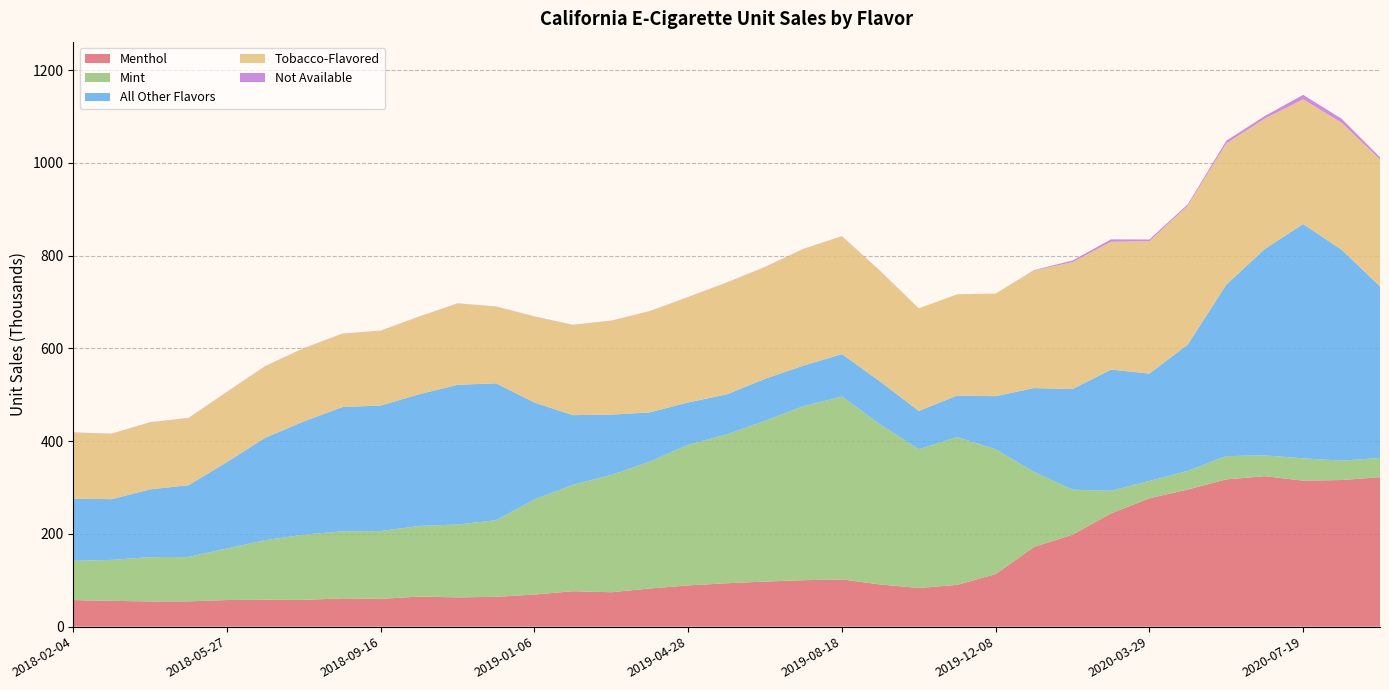

Reading left to right, extract all data points from this chart.

Menthol: 2018-02-04=57.2	2018-03-04=55.6	2018-04-01=54.4	2018-04-29=54.5	2018-05-27=57.4	2018-06-24=57.9	2018-07-22=57.7	2018-08-19=61.0	2018-09-16=59.9	2018-10-14=64.9	2018-11-11=63.1	2018-12-09=64.3	2019-01-06=69.2	2019-02-03=76.4	2019-03-03=74.2	2019-03-31=82.3	2019-04-28=88.9	2019-05-26=93.6	2019-06-23=97.2	2019-07-21=100.2	2019-08-18=101.9	2019-09-15=90.9	2019-10-13=83.3	2019-11-10=90.0	2019-12-08=113.3	2020-01-05=171.9	2020-02-02=198.3	2020-03-01=244.1	2020-03-29=276.7	2020-04-26=295.7	2020-05-24=317.5	2020-06-21=324.4	2020-07-19=314.9	2020-08-16=316.1	2020-09-13=322.2
Mint: 2018-02-04=84.7	2018-03-04=88.3	2018-04-01=95.5	2018-04-29=95.8	2018-05-27=111.1	2018-06-24=128.6	2018-07-22=140.6	2018-08-19=144.5	2018-09-16=146.3	2018-10-14=152.2	2018-11-11=157.2	2018-12-09=165.1	2019-01-06=205.0	2019-02-03=229.5	2019-03-03=252.8	2019-03-31=273.5	2019-04-28=303.2	2019-05-26=320.8	2019-06-23=346.7	2019-07-21=375.0	2019-08-18=394.3	2019-09-15=344.8	2019-10-13=299.2	2019-11-10=318.6	2019-12-08=269.1	2020-01-05=161.6	2020-02-02=96.9	2020-03-01=48.8	2020-03-29=37.4	2020-04-26=40.1	2020-05-24=50.2	2020-06-21=44.9	2020-07-19=48.0	2020-08-16=41.8	2020-09-13=41.4
All Other Flavors: 2018-02-04=133.9	2018-03-04=130.9	2018-04-01=146.1	2018-04-29=154.6	2018-05-27=186.3	2018-06-24=221.0	2018-07-22=244.1	2018-08-19=267.9	2018-09-16=270.7	2018-10-14=283.9	2018-11-11=301.3	2018-12-09=295.2	2019-01-06=208.9	2019-02-03=150.1	2019-03-03=130.1	2019-03-31=106.2	2019-04-28=91.4	2019-05-26=86.2	2019-06-23=90.5	2019-07-21=87.6	2019-08-18=91.4	2019-09-15=92.4	2019-10-13=82.6	2019-11-10=89.6	2019-12-08=114.5	2020-01-05=180.8	2020-02-02=217.1	2020-03-01=261.3	2020-03-29=231.5	2020-04-26=272.5	2020-05-24=369.6	2020-06-21=444.8	2020-07-19=505.2	2020-08-16=454.8	2020-09-13=370.1
Tobacco-Flavored: 2018-02-04=142.1	2018-03-04=141.0	2018-04-01=144.4	2018-04-29=144.6	2018-05-27=151.1	2018-06-24=154.1	2018-07-22=157.7	2018-08-19=158.0	2018-09-16=161.2	2018-10-14=167.2	2018-11-11=175.2	2018-12-09=165.5	2019-01-06=185.2	2019-02-03=194.4	2019-03-03=202.4	2019-03-31=218.1	2019-04-28=226.9	2019-05-26=241.0	2019-06-23=240.7	2019-07-21=251.3	2019-08-18=253.9	2019-09-15=238.1	2019-10-13=221.1	2019-11-10=218.2	2019-12-08=221.2	2020-01-05=253.4	2020-02-02=273.6	2020-03-01=275.6	2020-03-29=285.4	2020-04-26=299.5	2020-05-24=304.6	2020-06-21=281.1	2020-07-19=268.9	2020-08-16=273.8	2020-09-13=274.0
Not Available: 2018-02-04=0.6	2018-03-04=0.3	2018-04-01=0.3	2018-04-29=0.5	2018-05-27=0.4	2018-06-24=0.6	2018-07-22=0.3	2018-08-19=0.4	2018-09-16=0.3	2018-10-14=0.4	2018-11-11=0.4	2018-12-09=0.3	2019-01-06=0.5	2019-02-03=0.4	2019-03-03=0.3	2019-03-31=0.3	2019-04-28=0.3	2019-05-26=0.3	2019-06-23=0.4	2019-07-21=0.5	2019-08-18=0.3	2019-09-15=0.5	2019-10-13=0.0	2019-11-10=0.1	2019-12-08=0.0	2020-01-05=0.9	2020-02-02=3.5	2020-03-01=5.2	2020-03-29=3.6	2020-04-26=2.9	2020-05-24=5.6	2020-06-21=5.6	2020-07-19=9.6	2020-08-16=8.6	2020-09-13=4.4